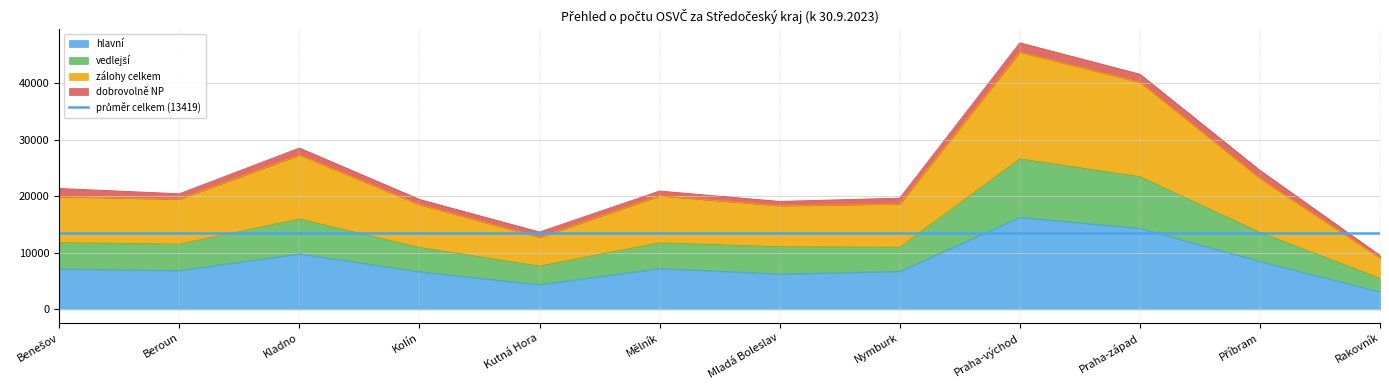

What is the maximum value for hlavní?

16283